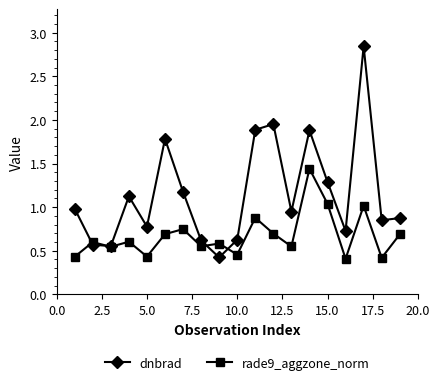

What is the value of the dnbrad point at the 7th from the left?

1.2